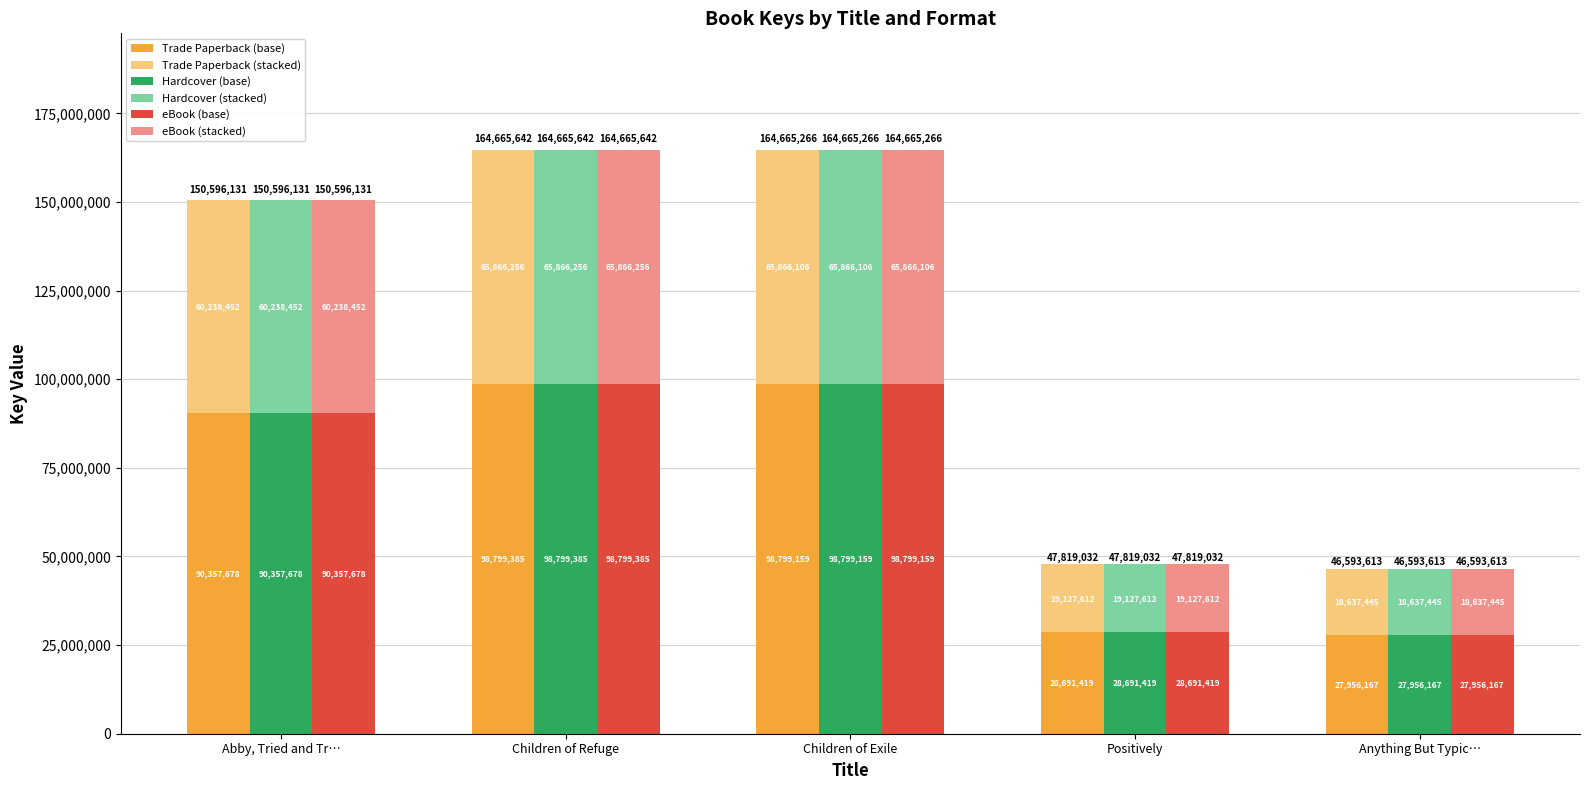

Is it true that Hardcover (stacked) equals 19127612.8 at Positively?

True